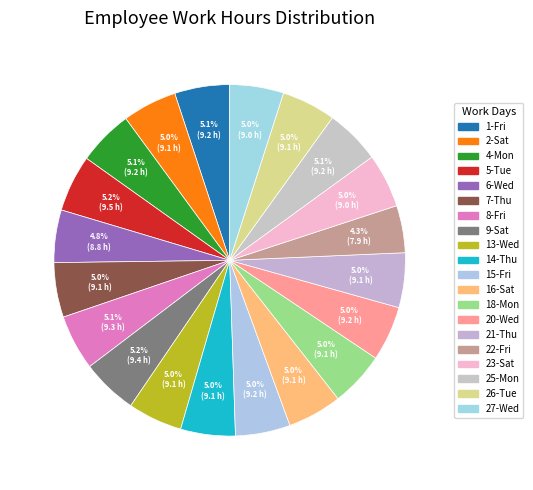

Does 15-Fri account for over 50% of the chart?

No